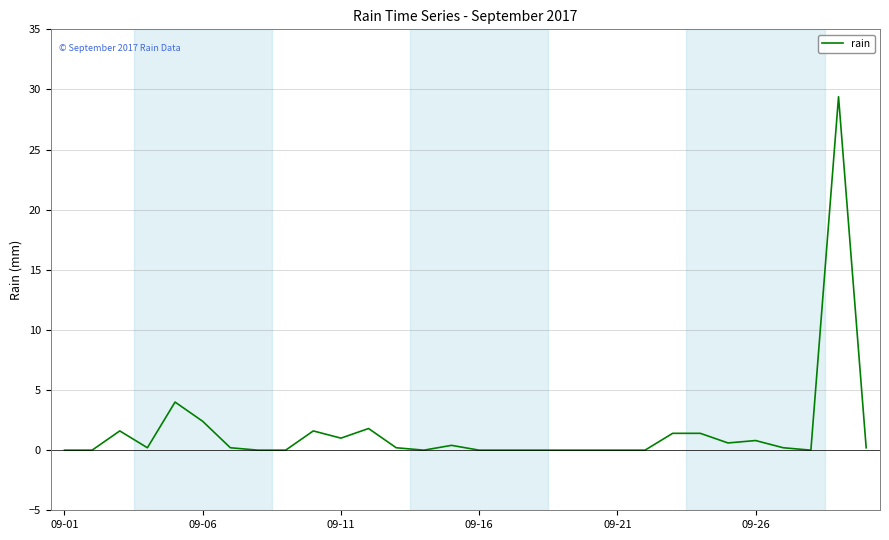

What is the maximum value shown in the chart?

29.4